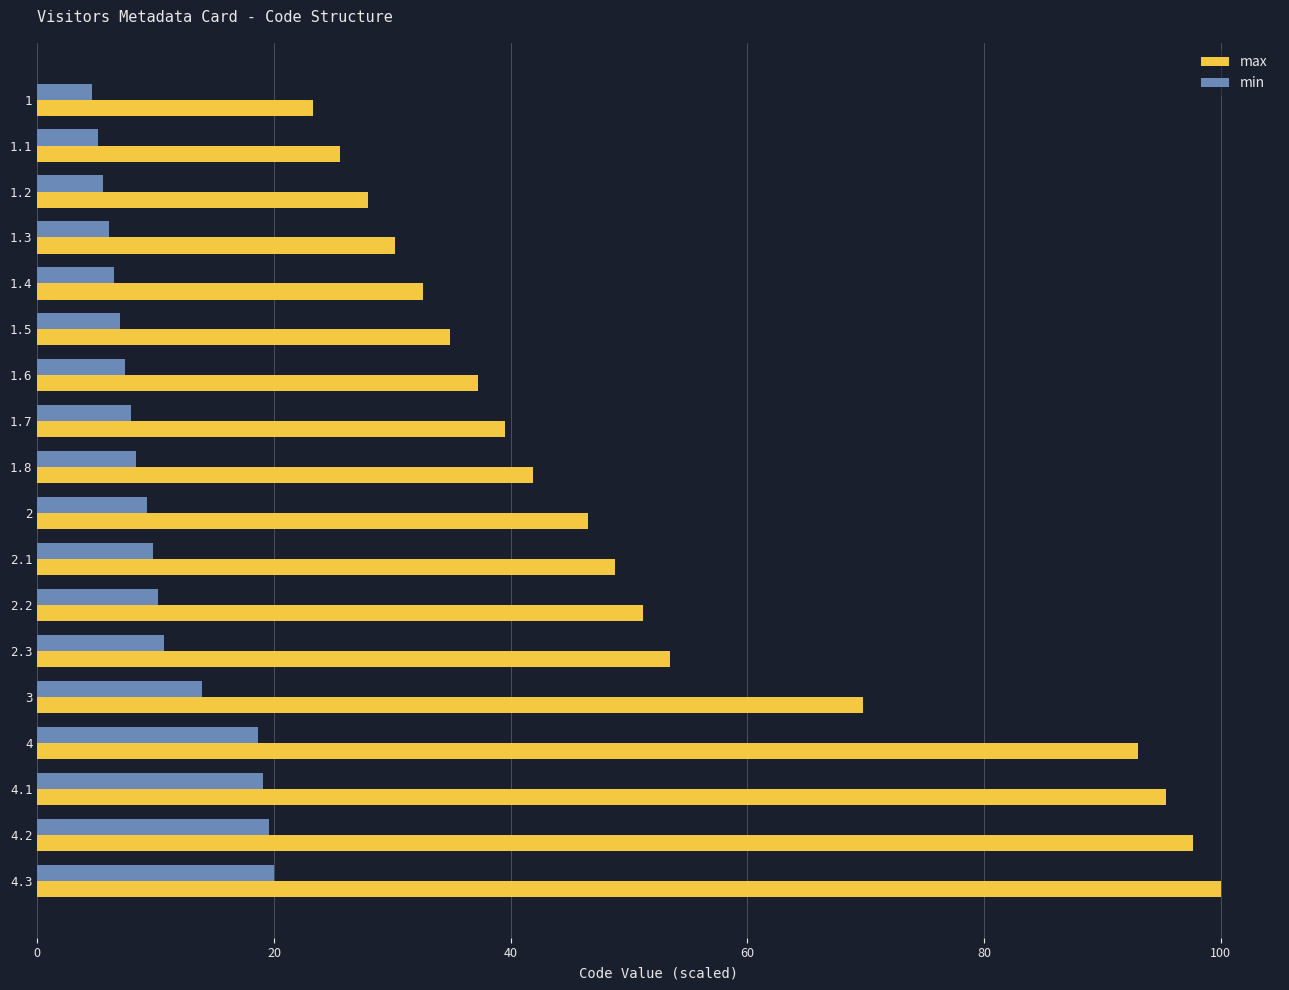

Which series has the largest total across all categories?

max